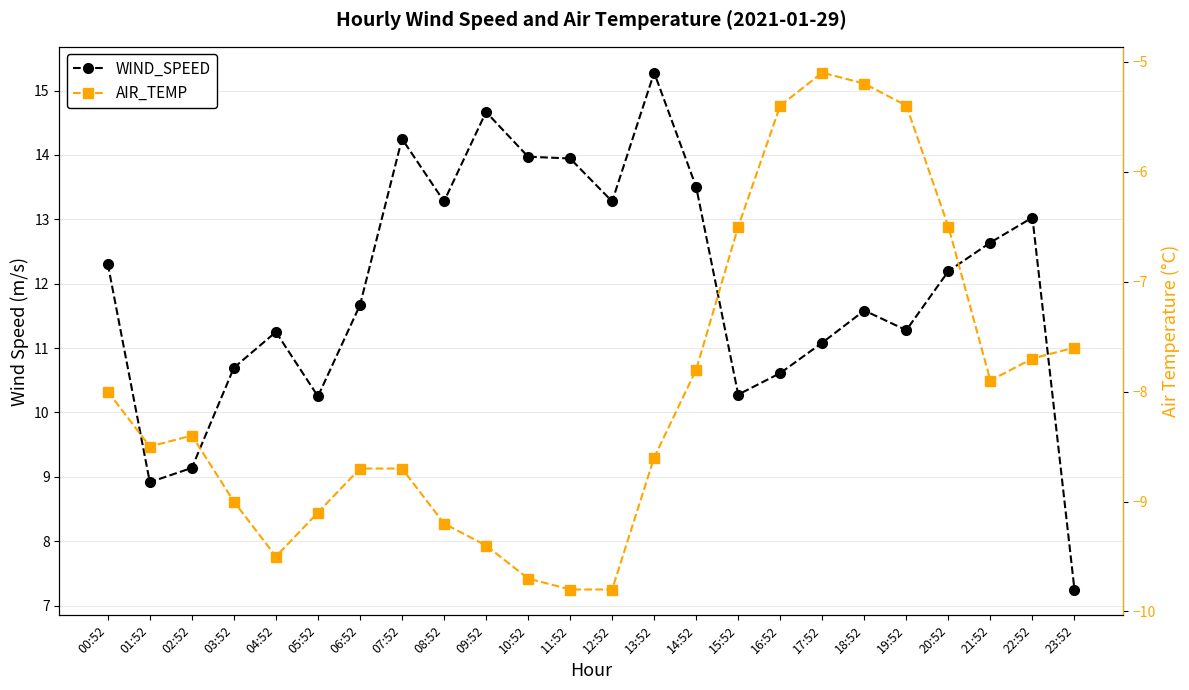

How many values in the WIND_SPEED series exceed 12?

12